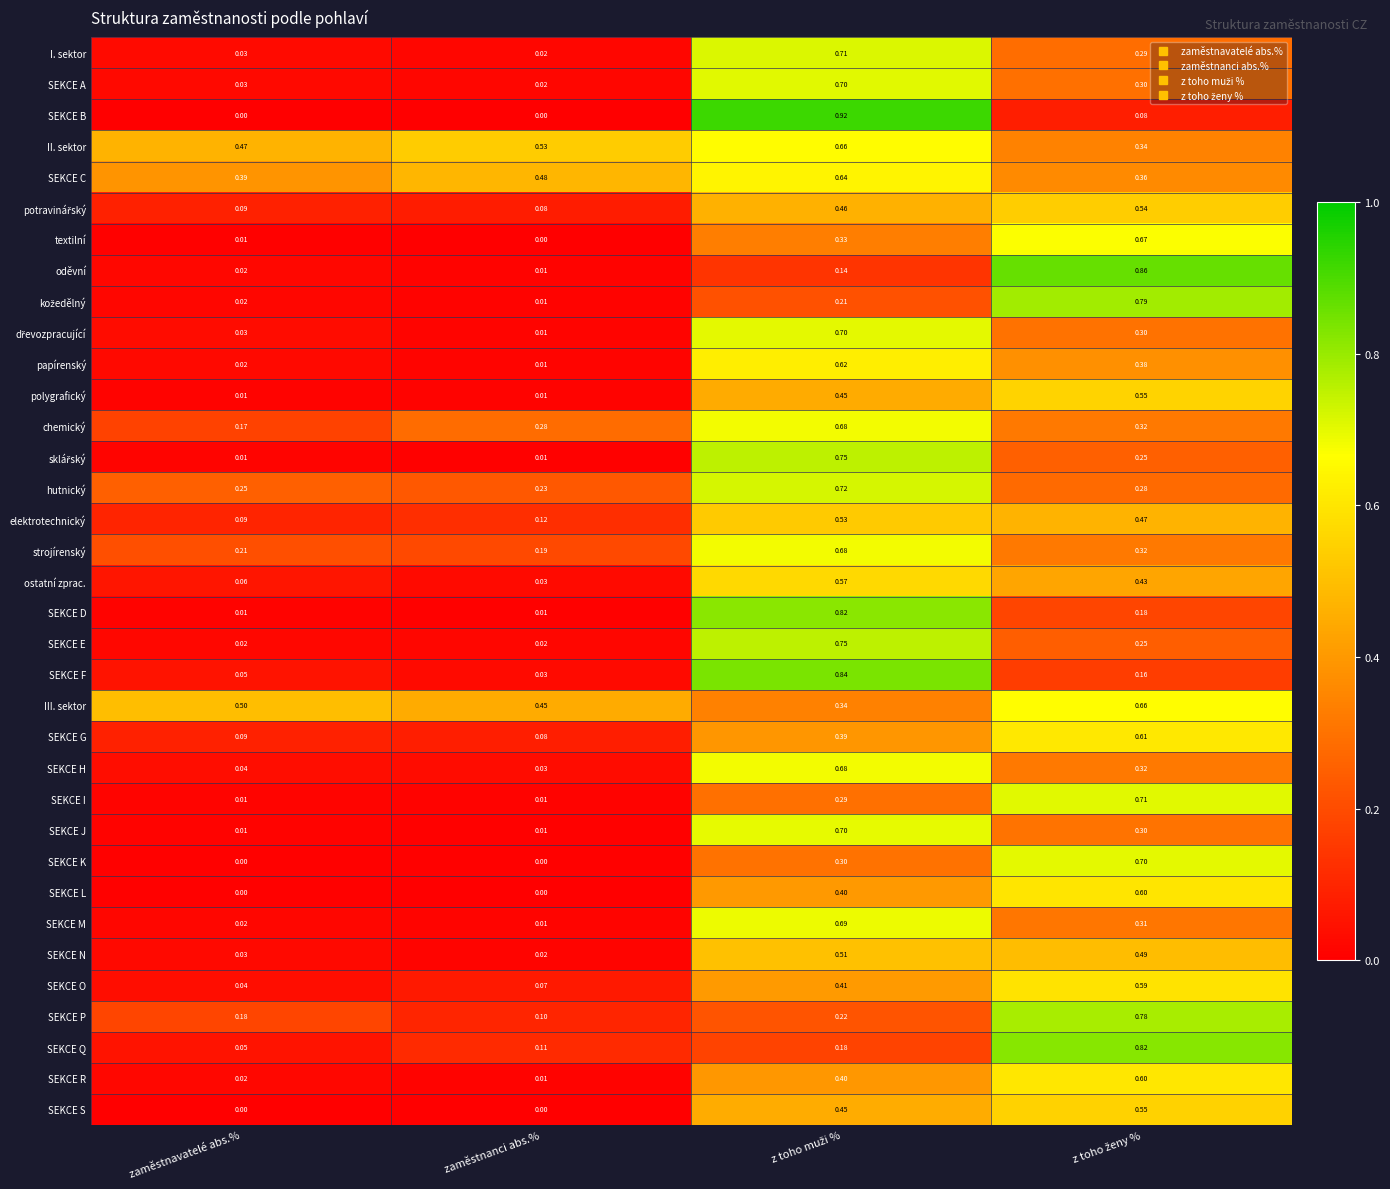

How many categories are shown in the chart?

4